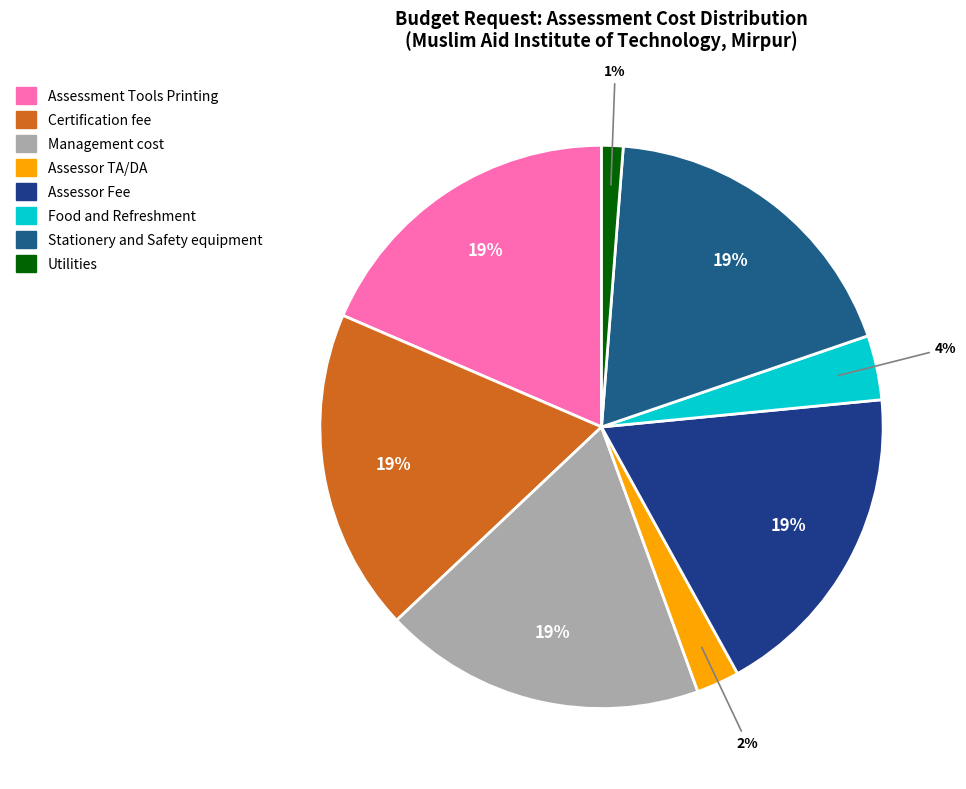

Count the number of slices in the pie.

8